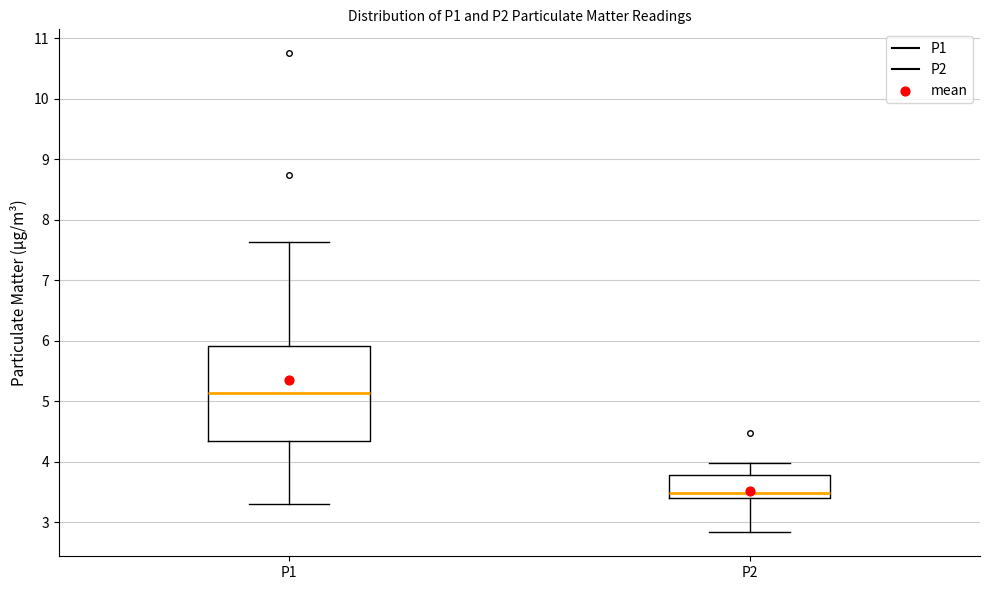

Reading left to right, read every box against the y-axis: the position of its median line, the range the box covers, and the ends of its whiskers. The values are not printed on the chart, so give them approximately, as read against the axis.

P1: median 5.1, box 4.3 to 5.9, whiskers 3.3 to 7.6
P2: median 3.5, box 3.4 to 3.8, whiskers 2.8 to 4.0